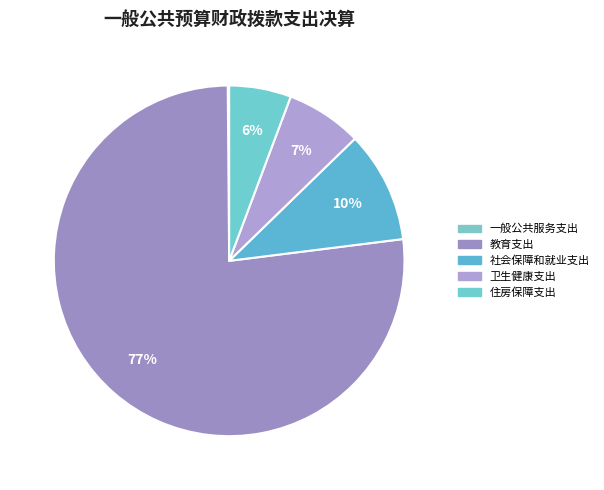

How many segments does this pie chart have?

5